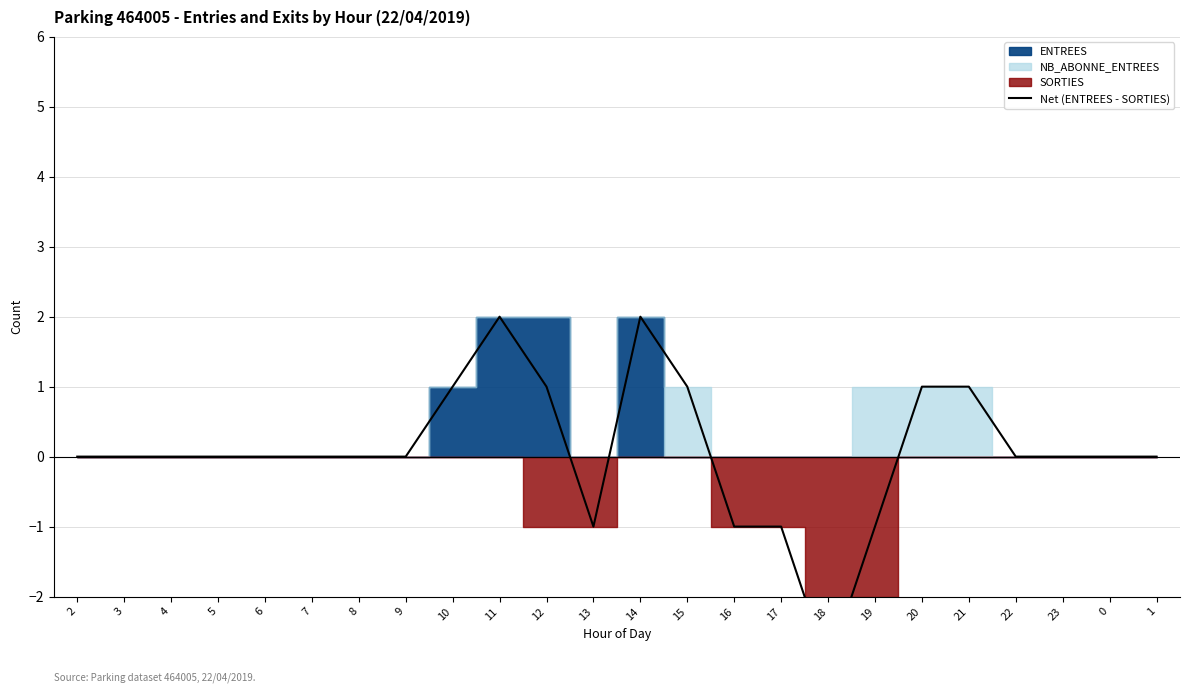

The value at 12 is 1. True or false?

True